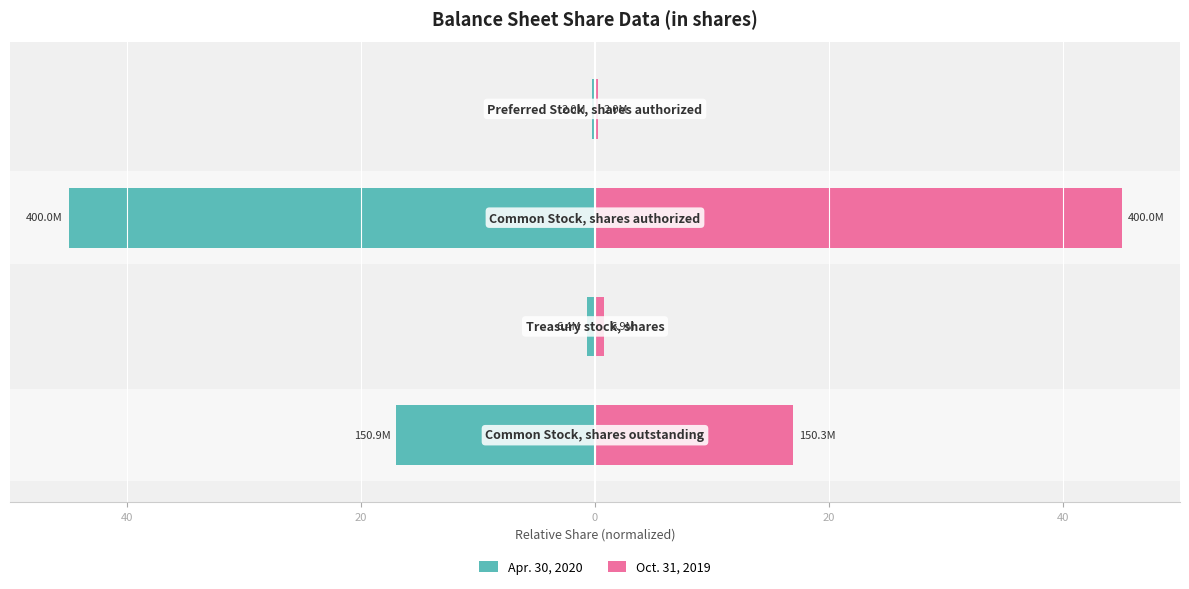

List the series in order of their peak value, lowest first.

Apr. 30, 2020, Oct. 31, 2019